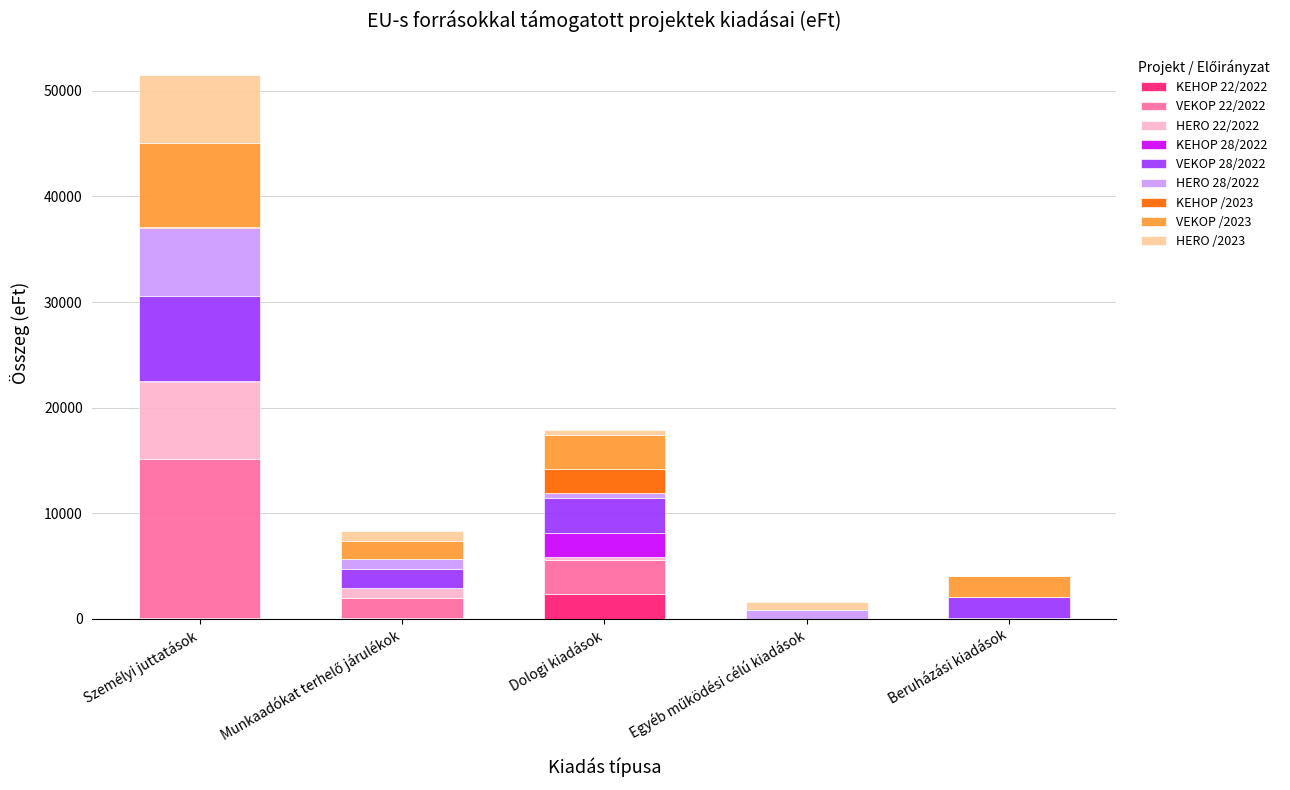

At which category is the sum across all series the highest?

Személyi juttatások